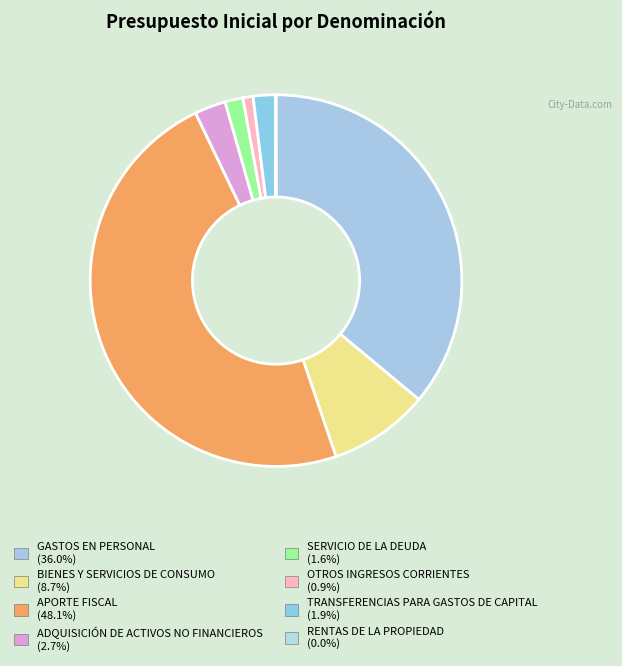

Combined, do APORTE FISCAL and OTROS INGRESOS CORRIENTES account for over 50%?

No